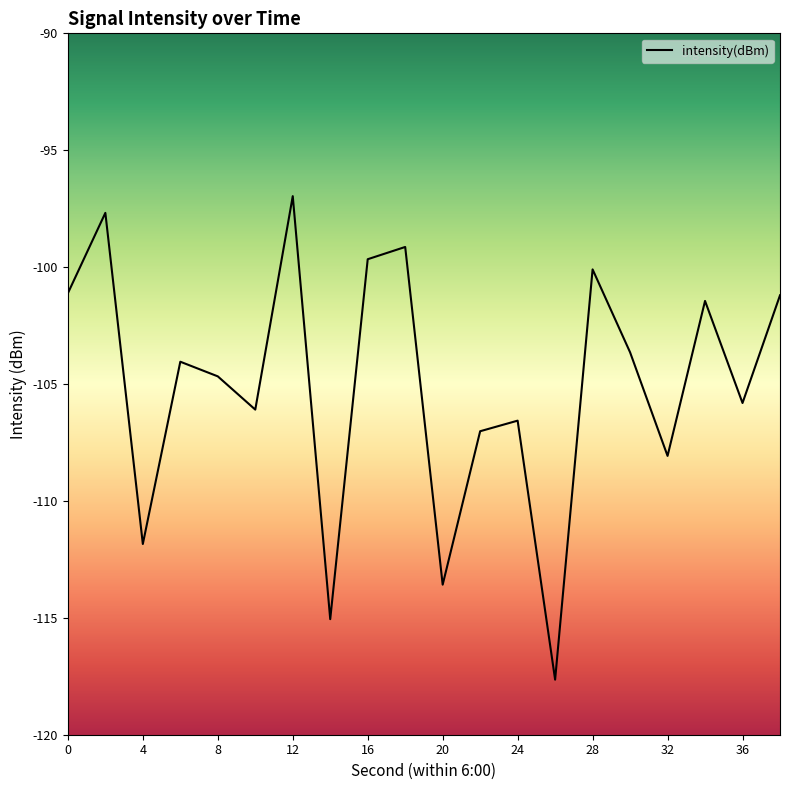

What is the difference between the maximum and minimum values?

20.7